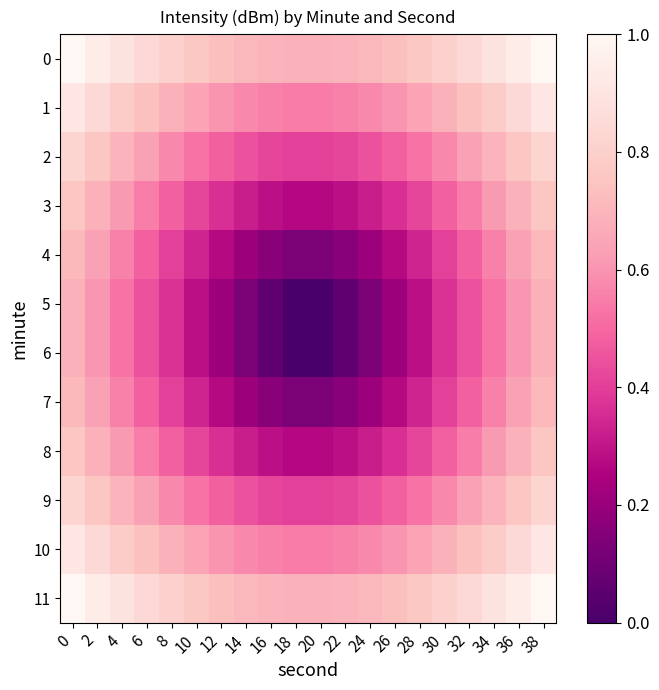

At how many categories does at least one series exceed 0?

20